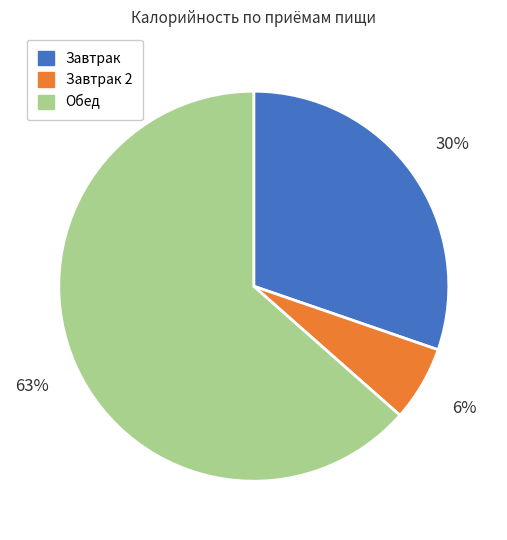

To the nearest percent, what is the average slice percentage?

33%